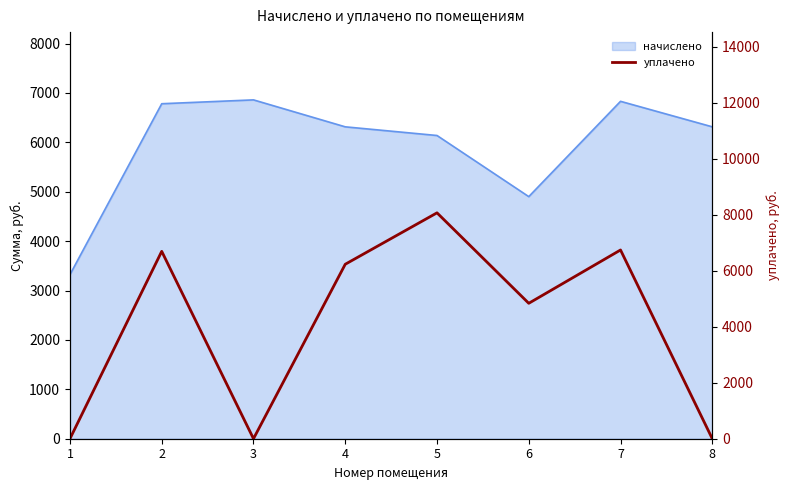

Approximately how many times larger is the value at 7 compared to 4?

1.1